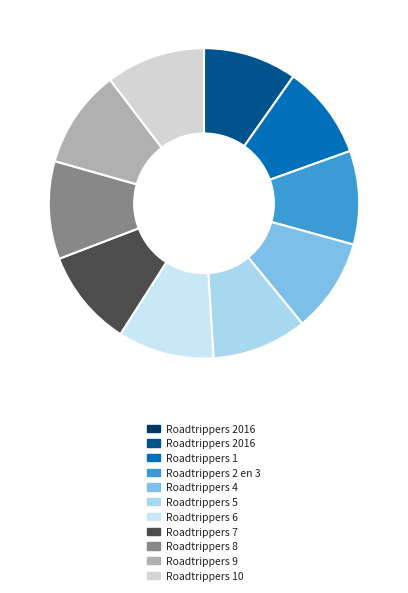

Count the number of slices in the pie.

11